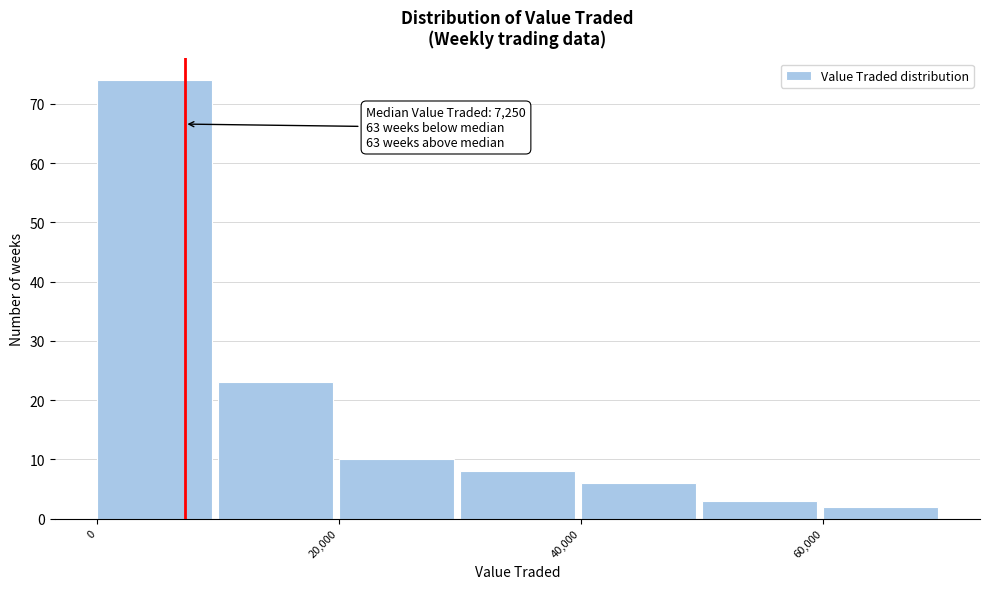

Over which range of the x-axis is the bar tallest?

0 to 10000